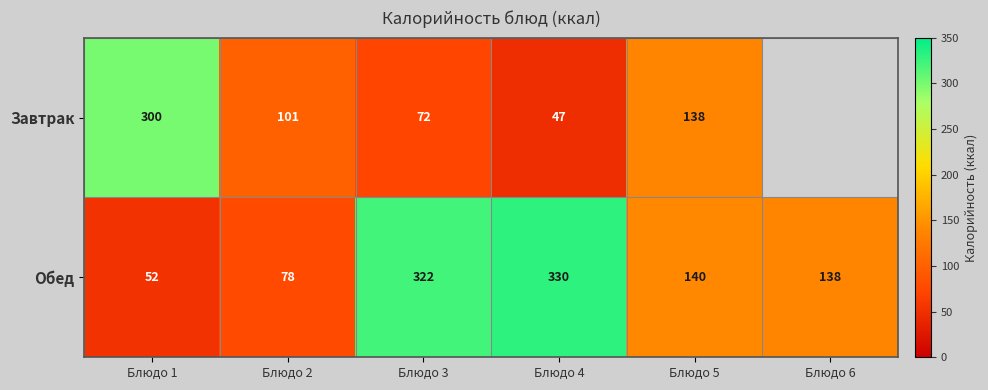

The value of Завтрак at Блюдо 5 is 190.6. True or false?

False